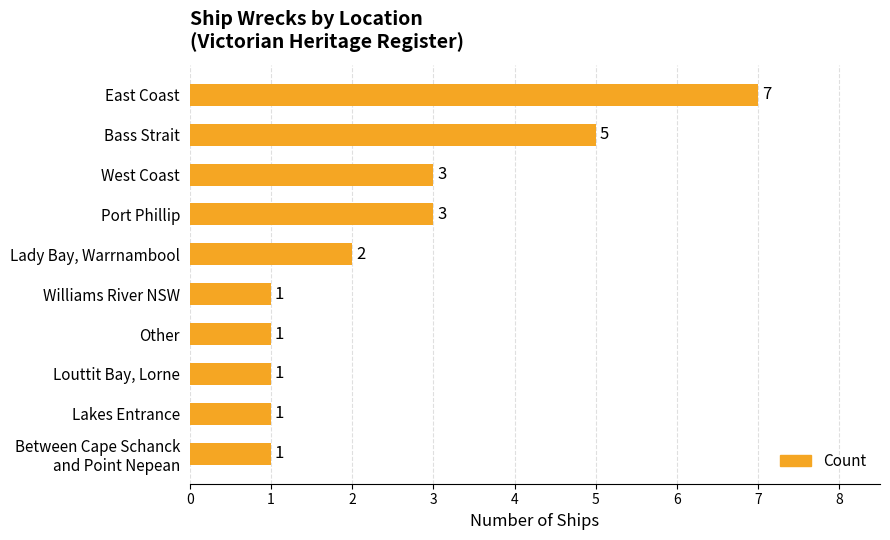

Which category has the highest value across all series?

East Coast